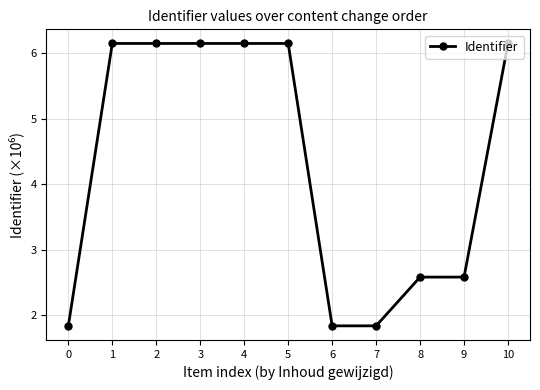

What is the difference between the maximum and minimum values?

4.3